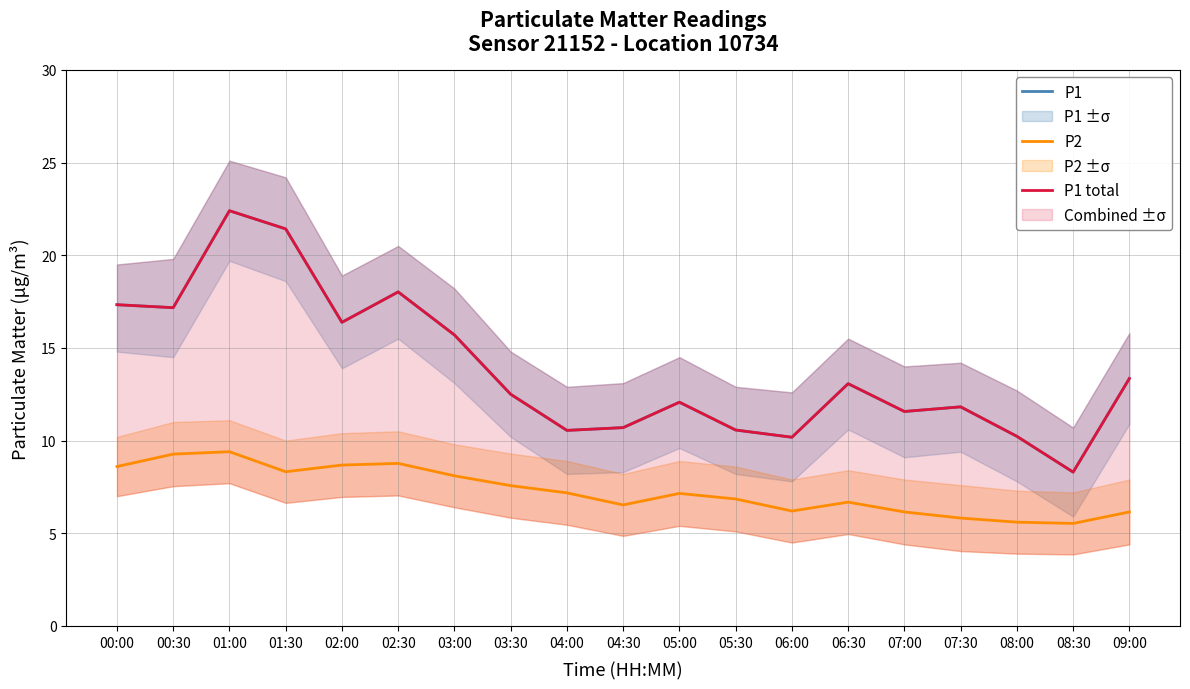

What is the average value of the P1 total series?

13.9